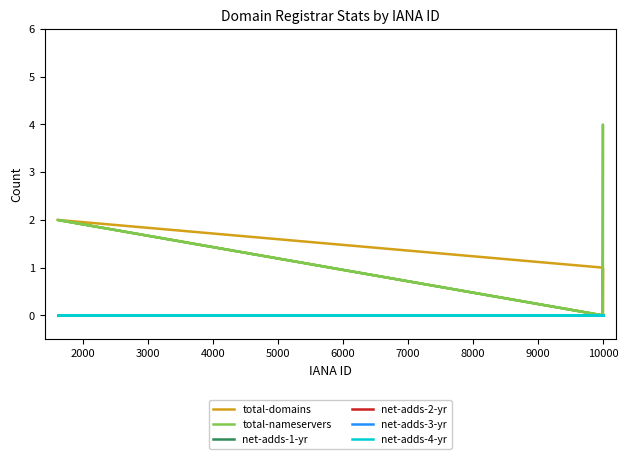

What is the maximum value shown in the chart?

4